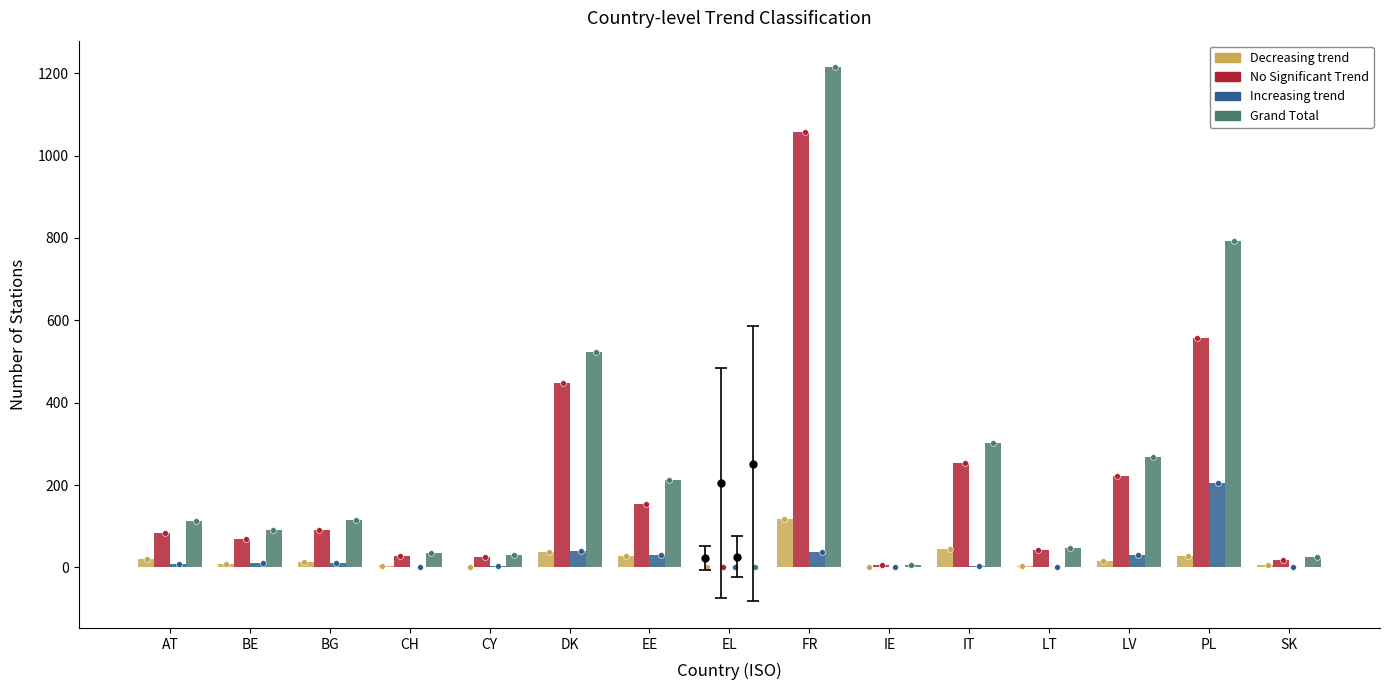

Which series has the largest Y range (max minus min)?

Grand Total